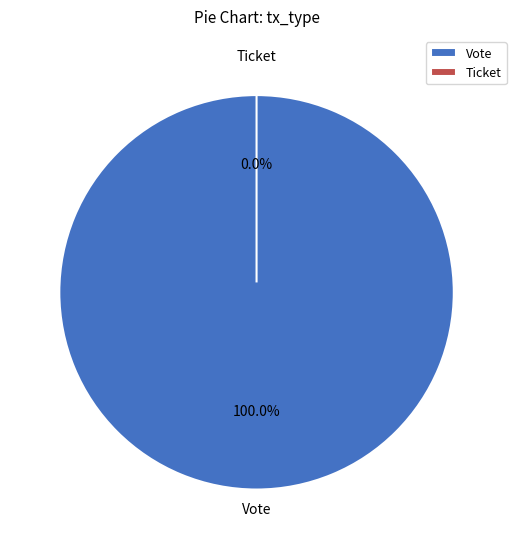

The Ticket slice represents 12% of the pie. True or false?

False